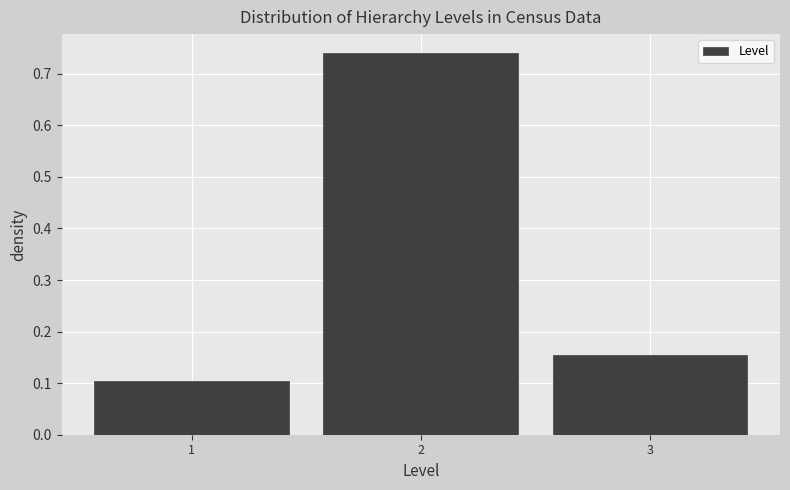

Over which range of the x-axis is the bar tallest?

1.5 to 2.5